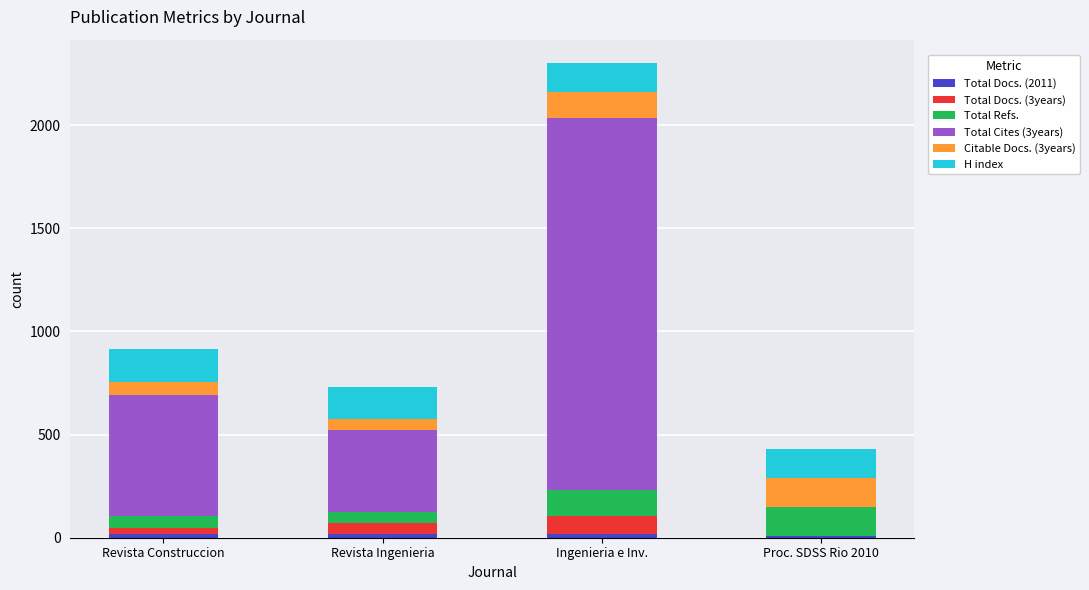

At which category is the sum across all series the highest?

Ingenieria e Inv.